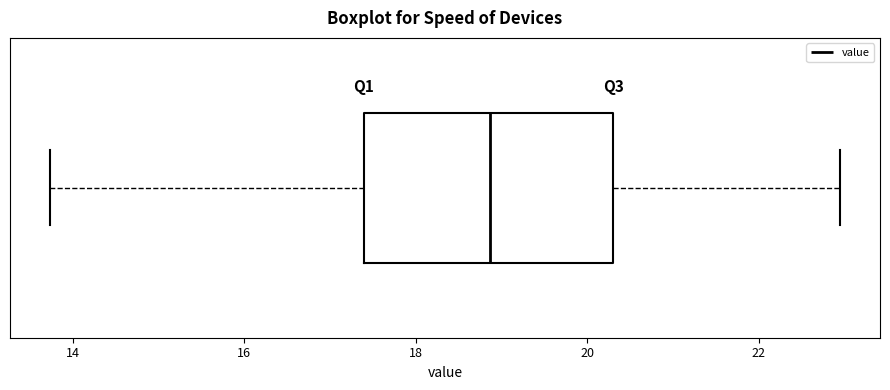

Where is the left edge of the box on the x-axis? The values are not printed on the chart, so give them approximately, as read against the axis.

17.4